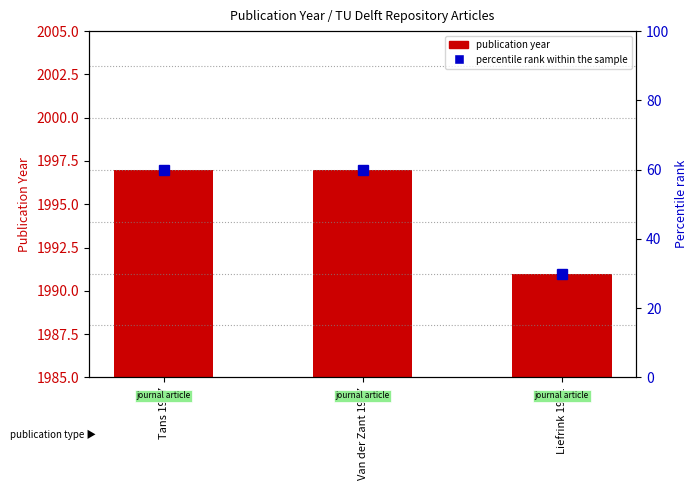

True or false: percentile rank within sample has a value of 30 at Liefrink 1991.

True